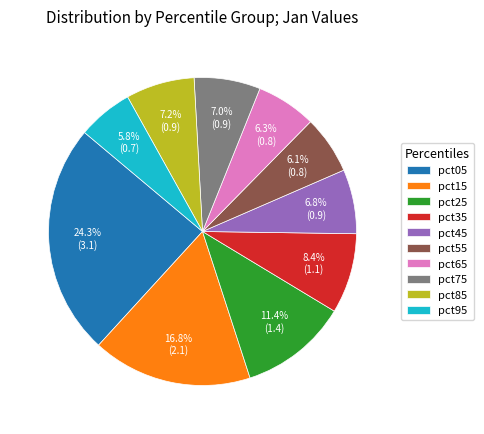

True or false: pct25 accounts for 17% of the total.

False